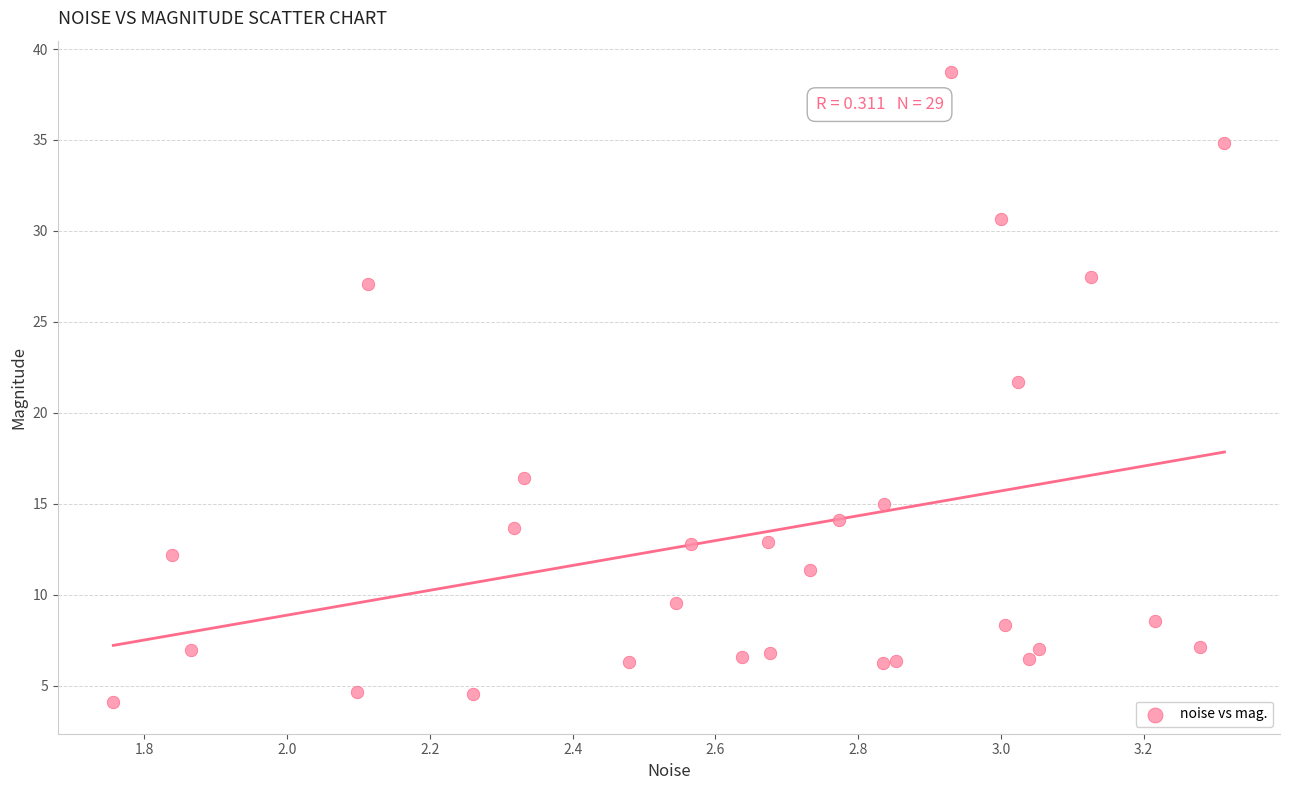

What Y value in the scatter plot is closest to 21?

21.7